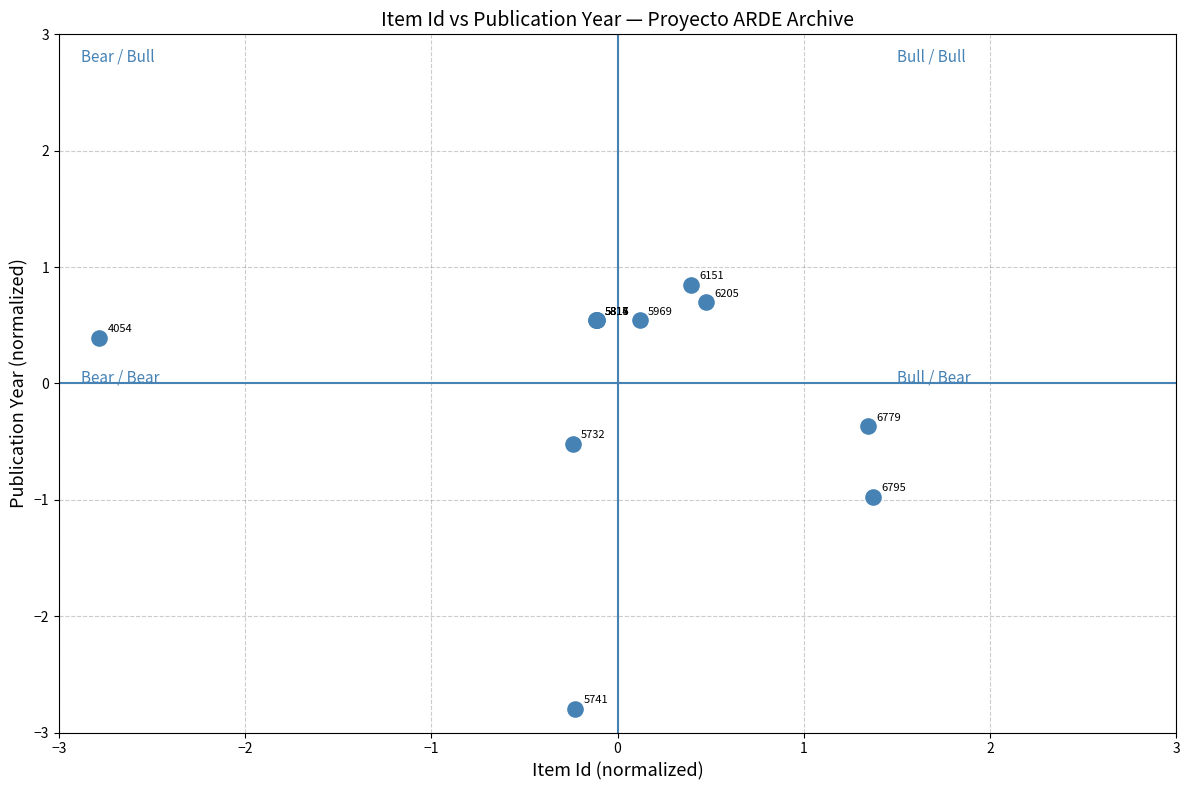

What Y value in the scatter plot is closest to 0?

-0.4